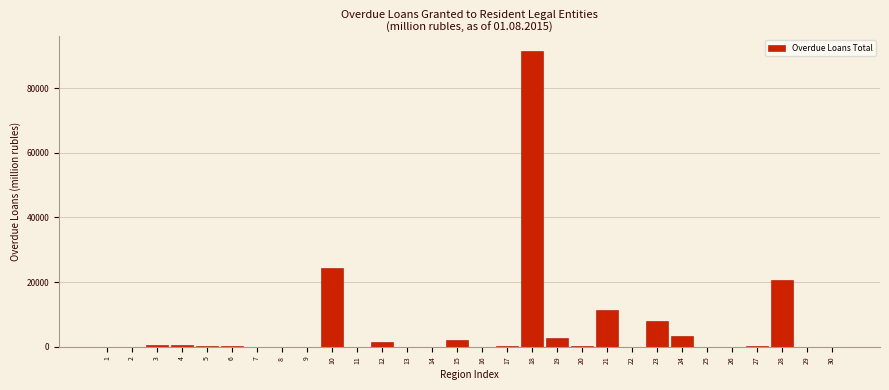

What is the greatest value displayed?

91474